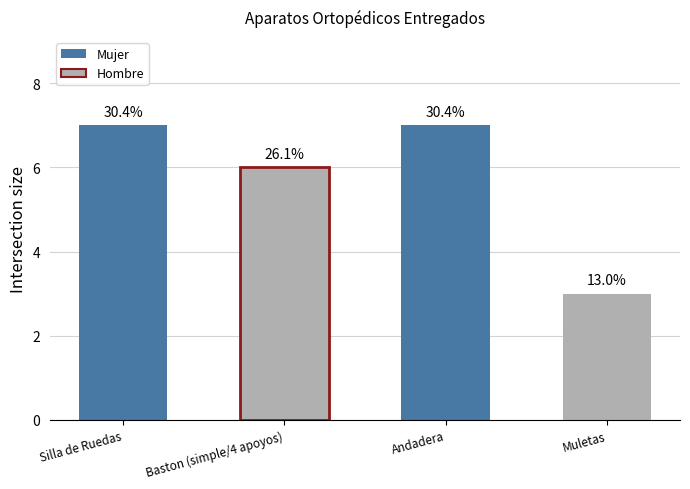

Rank the categories by value from lowest to highest.

Muletas, Baston (simple/4 apoyos), Silla de Ruedas, Andadera